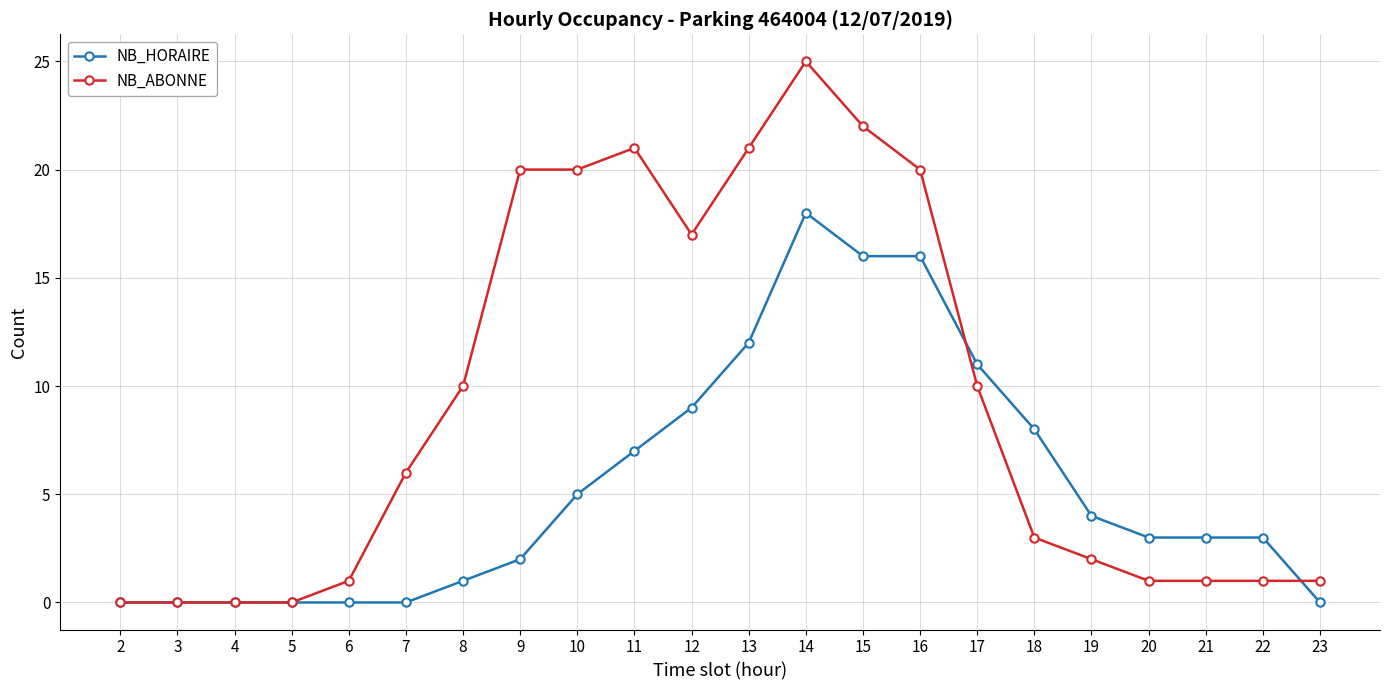

Does the chart have visible grid lines?

Yes